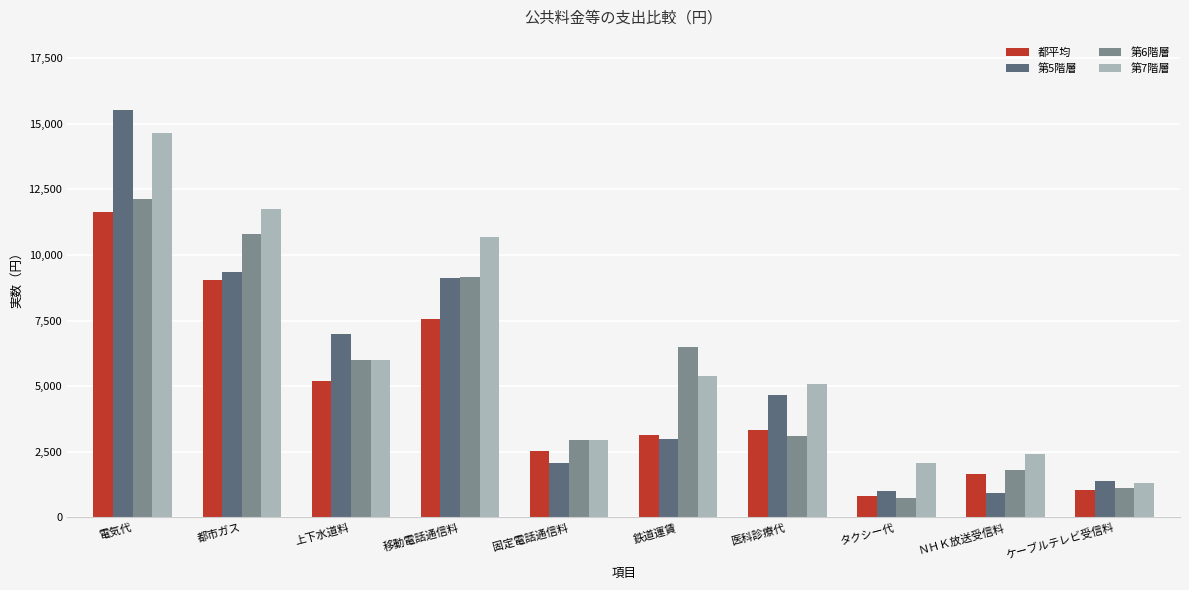

The value of 都平均 at 鉄道運賃 is 810. True or false?

False